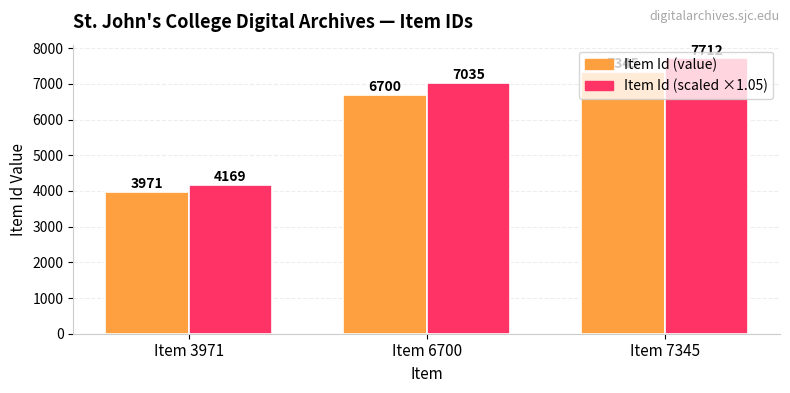

Which series changed the most between Item 3971 and Item 7345?

Item Id (scaled ×1.05)